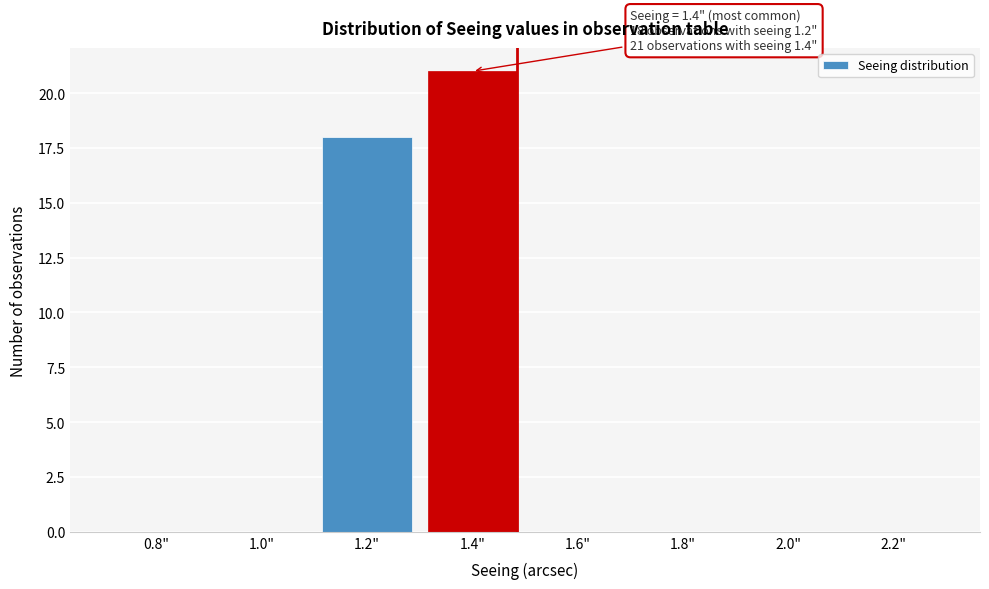

Reading left to right, transcribe all the data shown in this chart.

0.8"=0	1.0"=0	1.2"=18	1.4"=21	1.6"=0	1.8"=0	2.0"=0	2.2"=0